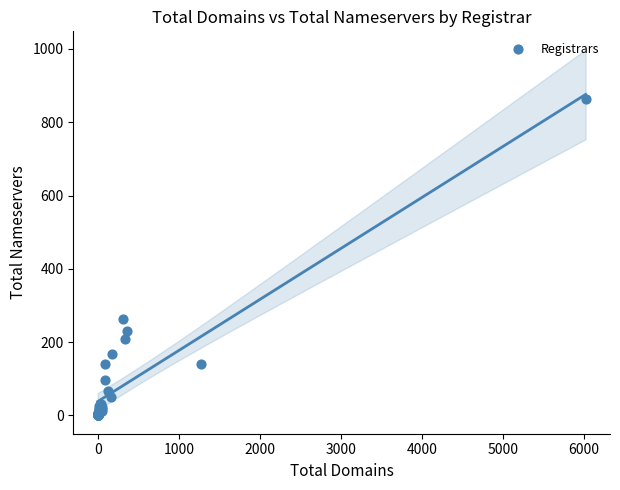

What Y value in the scatter plot is closest to 431?

264